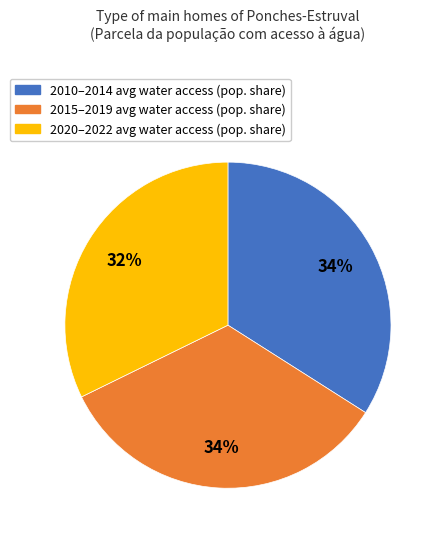

To the nearest percent, what is the difference between the largest and smallest slice percentages?

2%